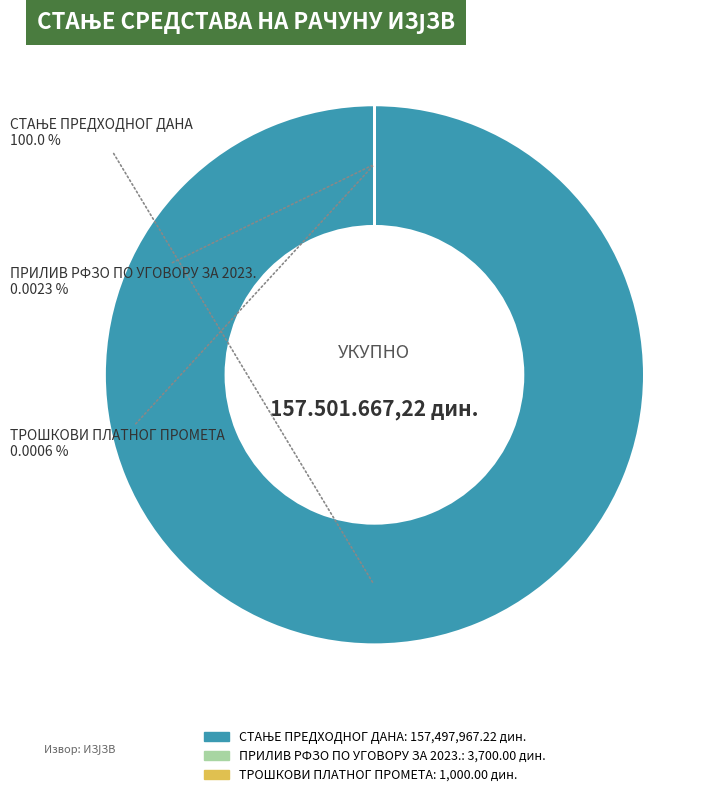

To the nearest percent, what is the average slice percentage?

33%